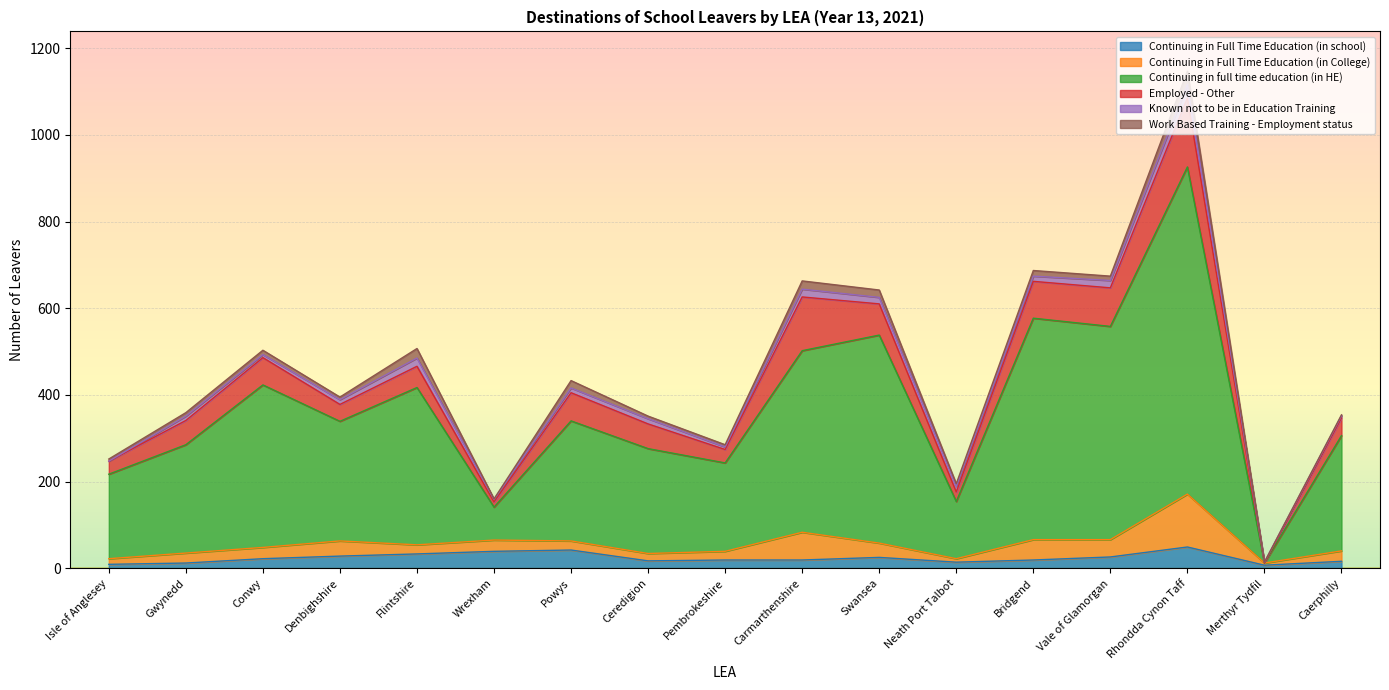

True or false: Continuing in Full Time Education (in College) has a value of 4 at Neath Port Talbot.

False